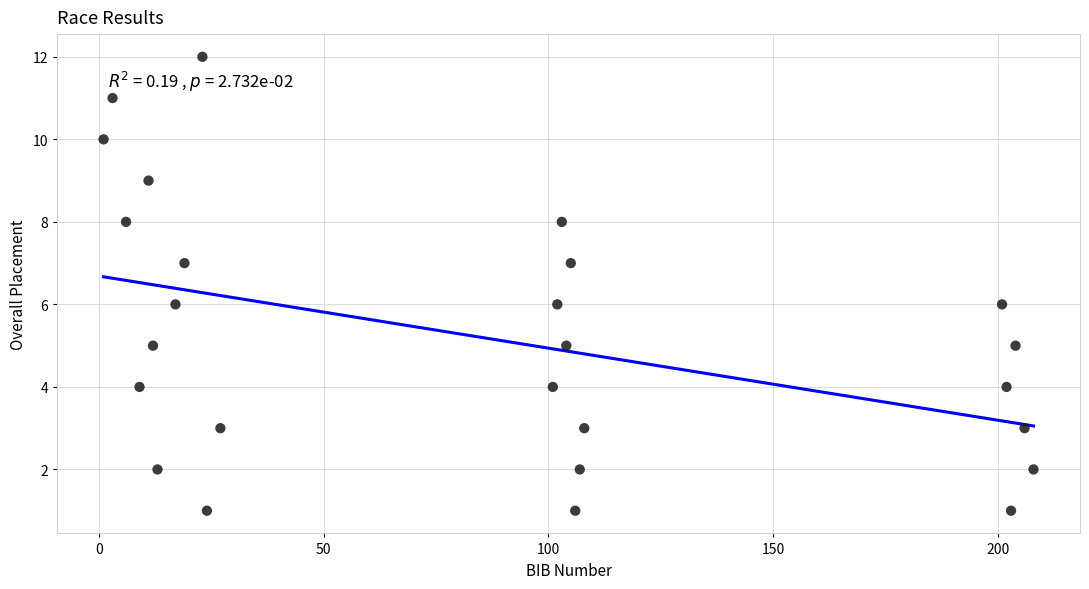

What is the range of Y values (max minus min)?

11